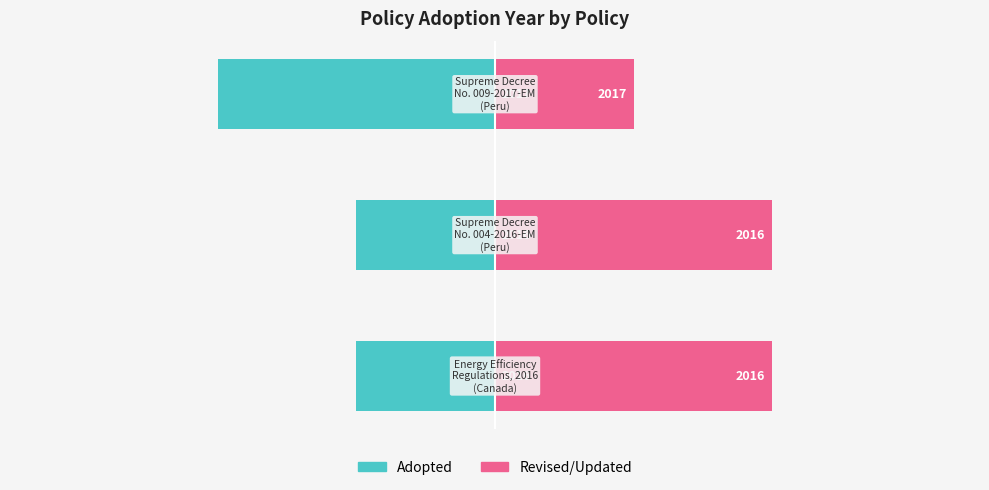

How many data points does each series have?

3